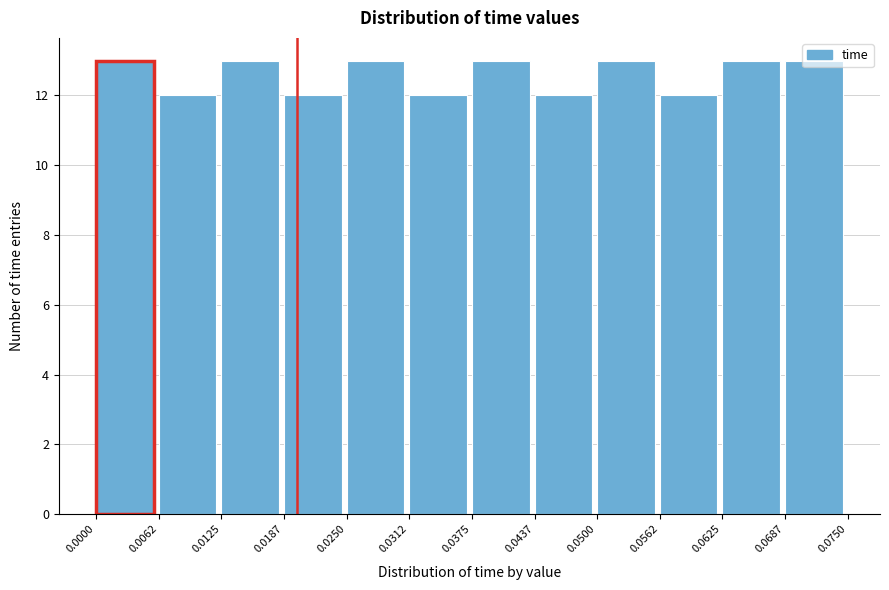

Reading left to right, transcribe this chart: for each bar, give the range it covers on the x-axis and its height. The values are not printed on the chart, so give them approximately, as read against the axis.

0.0000 to 0.0062: 13
0.0062 to 0.0125: 12
0.0125 to 0.0187: 13
0.0187 to 0.0250: 12
0.0250 to 0.0312: 13
0.0312 to 0.0375: 12
0.0375 to 0.0437: 13
0.0437 to 0.0500: 12
0.0500 to 0.0562: 13
0.0562 to 0.0625: 12
0.0625 to 0.0687: 13
0.0687 to 0.0750: 13